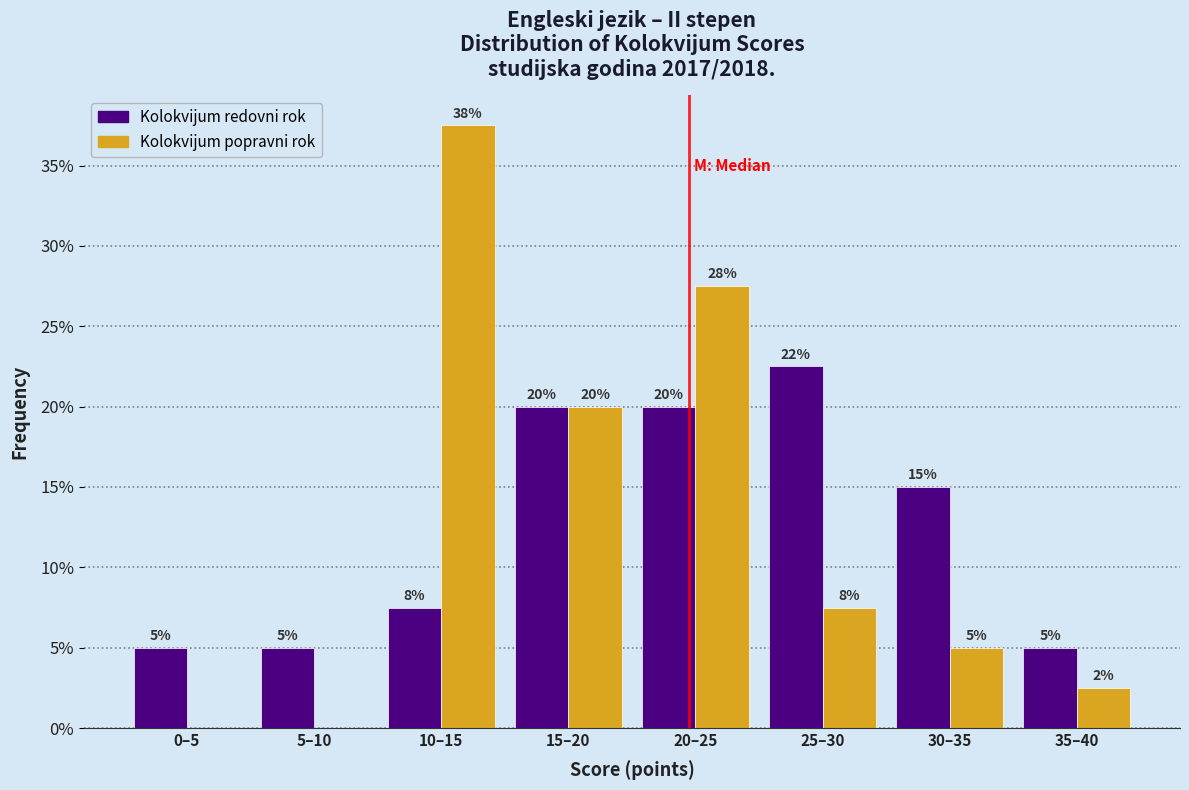

What is the maximum value shown in the chart?

37.5